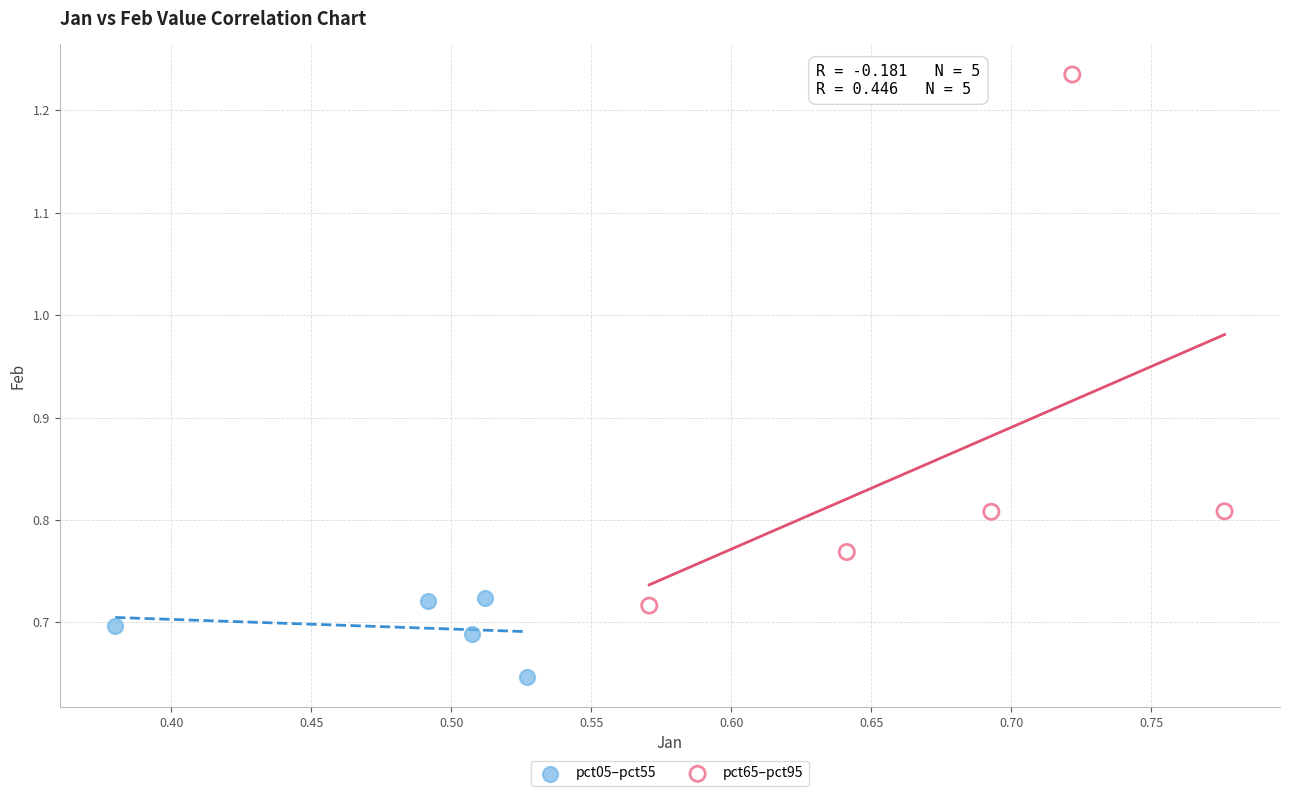

Which series has the widest spread of Y values?

pct65–pct95